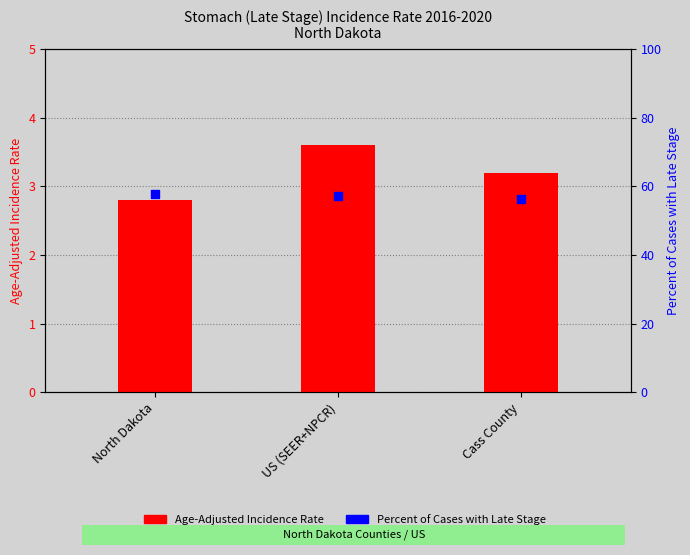

Which series has the largest Y range (max minus min)?

Percent of Cases with Late Stage